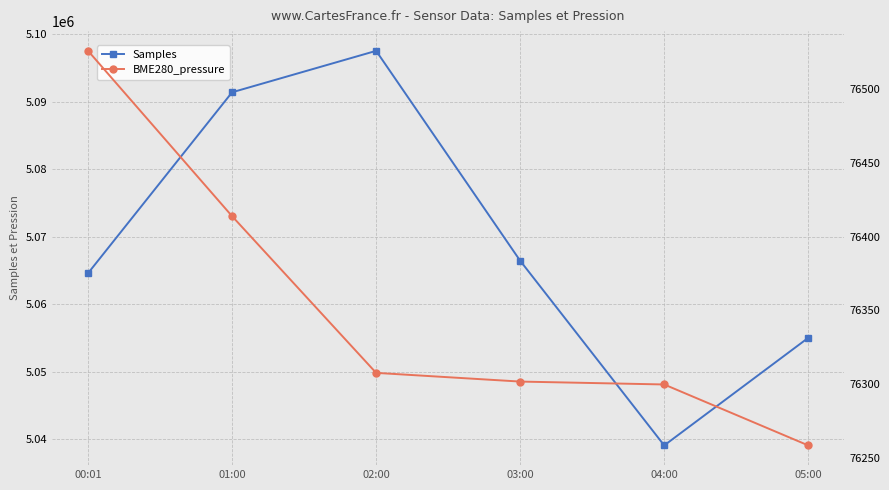

What is the approximate value of Samples at 03:00?

5066450